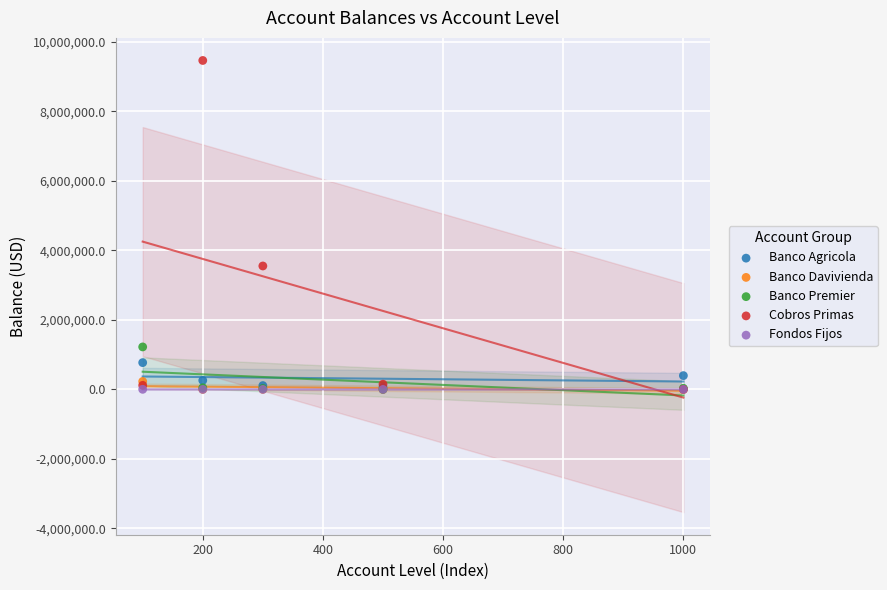

What are all the series names shown in the legend?

Banco Agricola, Banco Davivienda, Banco Premier, Cobros Primas, Fondos Fijos